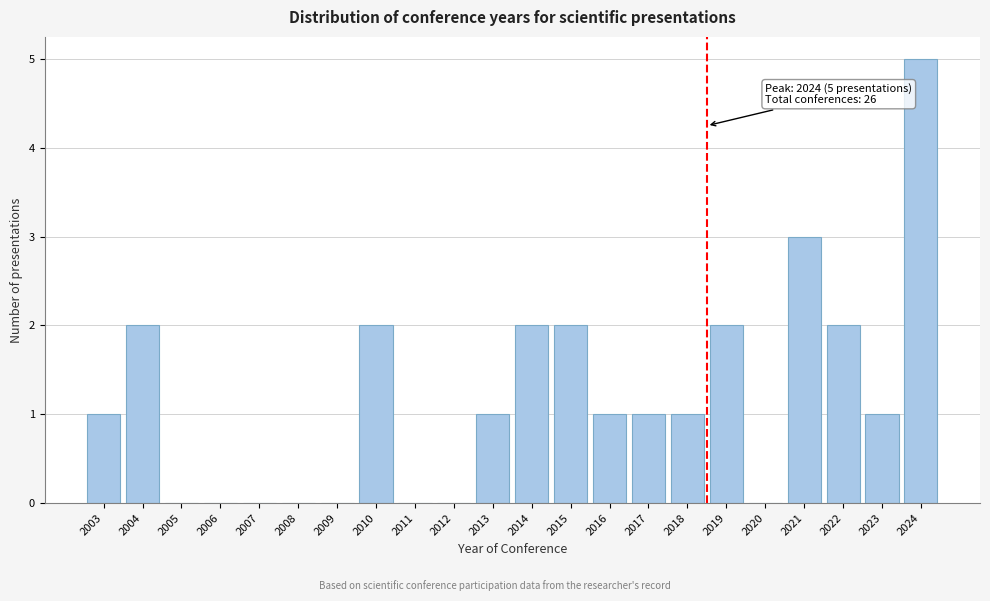

Reading left to right, list all the values displayed in this chart.

2003=1	2004=2	2005=0	2006=0	2007=0	2008=0	2009=0	2010=2	2011=0	2012=0	2013=1	2014=2	2015=2	2016=1	2017=1	2018=1	2019=2	2020=0	2021=3	2022=2	2023=1	2024=5